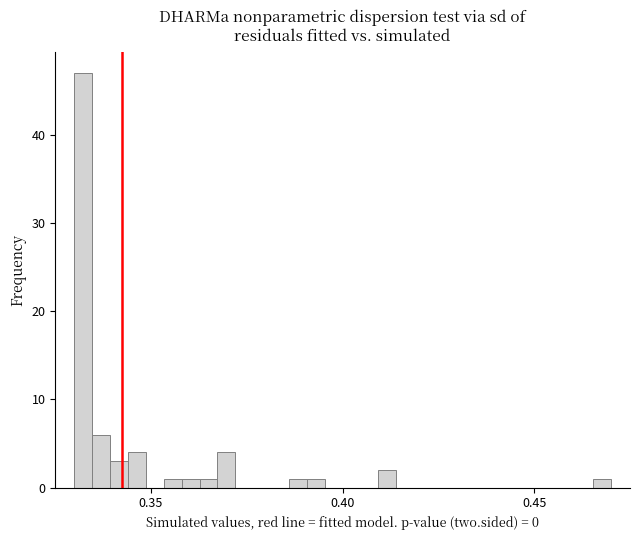

Read against the x-axis, roughly where is the centre of the tallest bar?

0.330